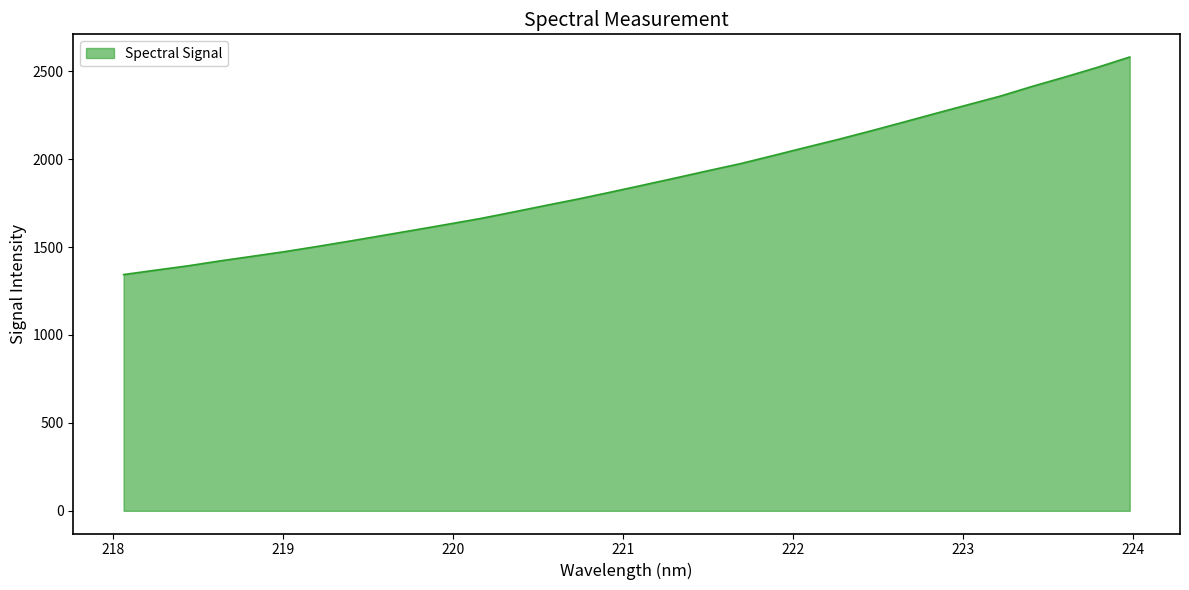

What is the difference between the second highest and minimum values?

1178.4